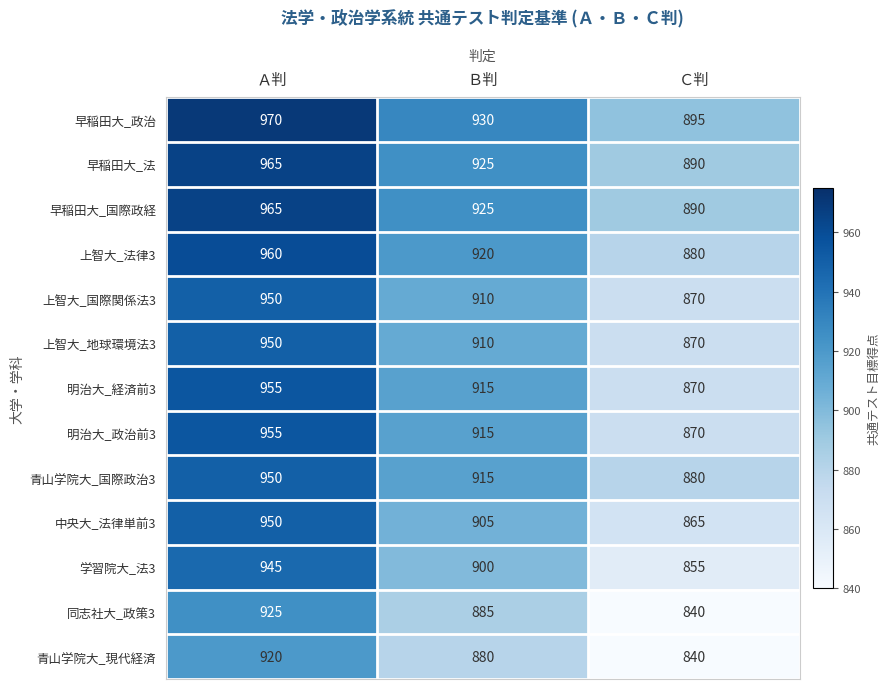

Count the number of categories in the chart.

3